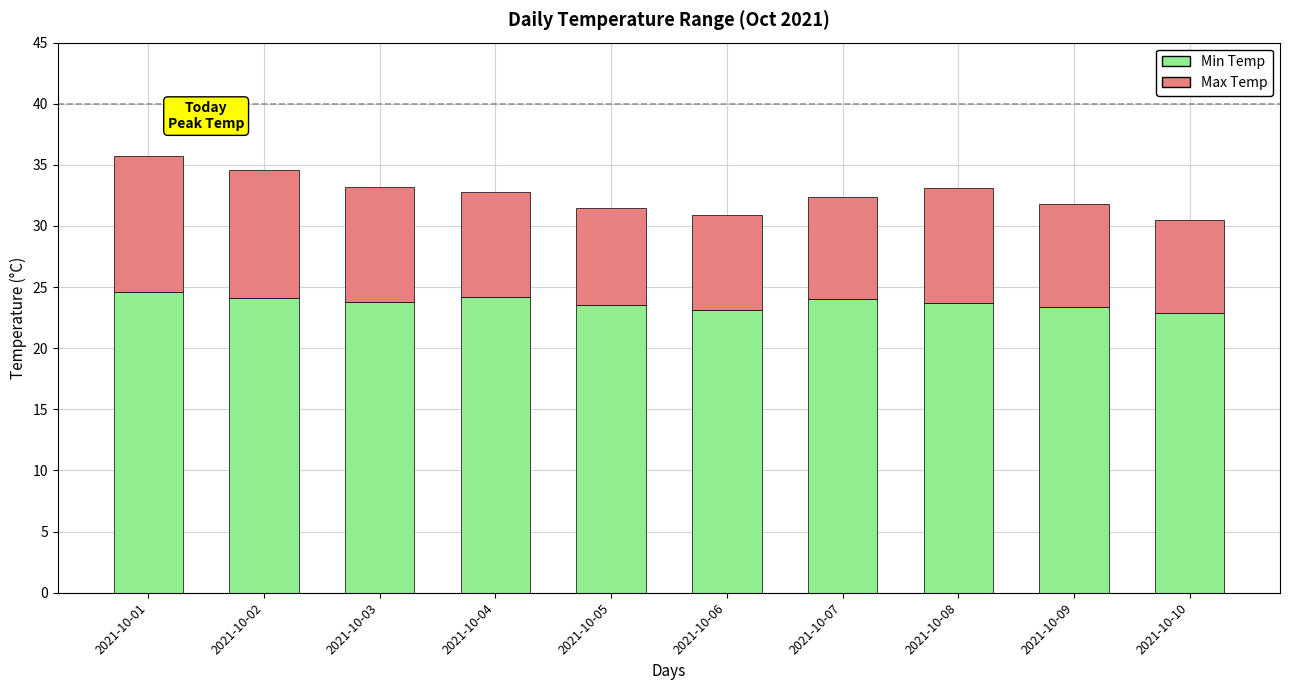

What is the difference between the maximum and second lowest values in the Min Temp series?

1.5